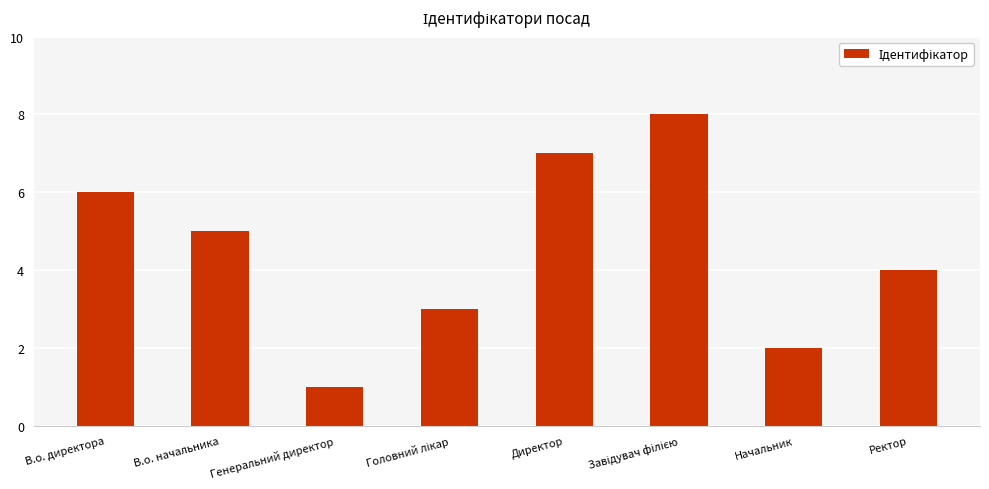

How many values are between 3 and 7?

5